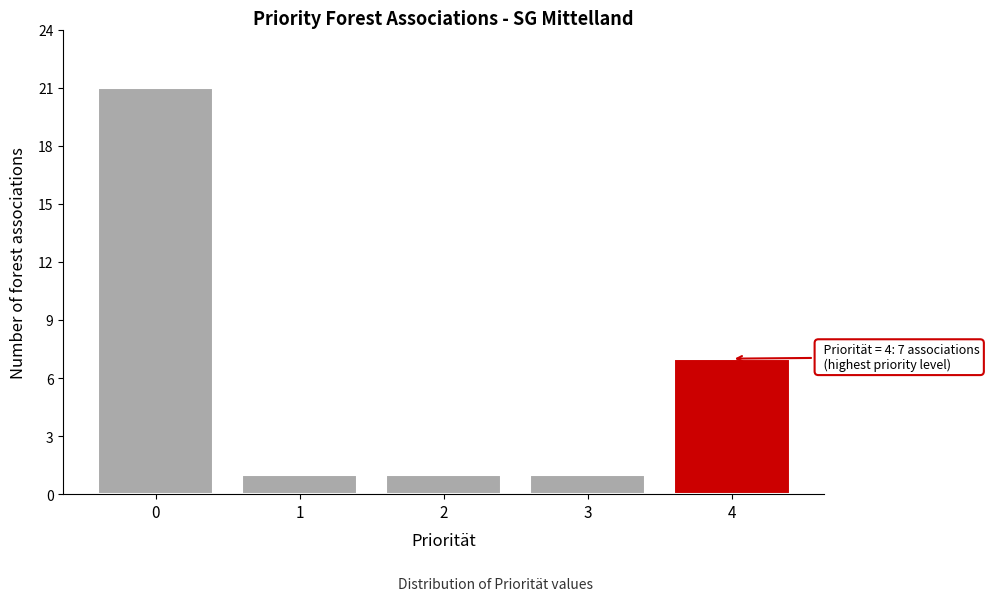

Reading right to left, list all the values displayed in this chart.

7	1	1	1	21